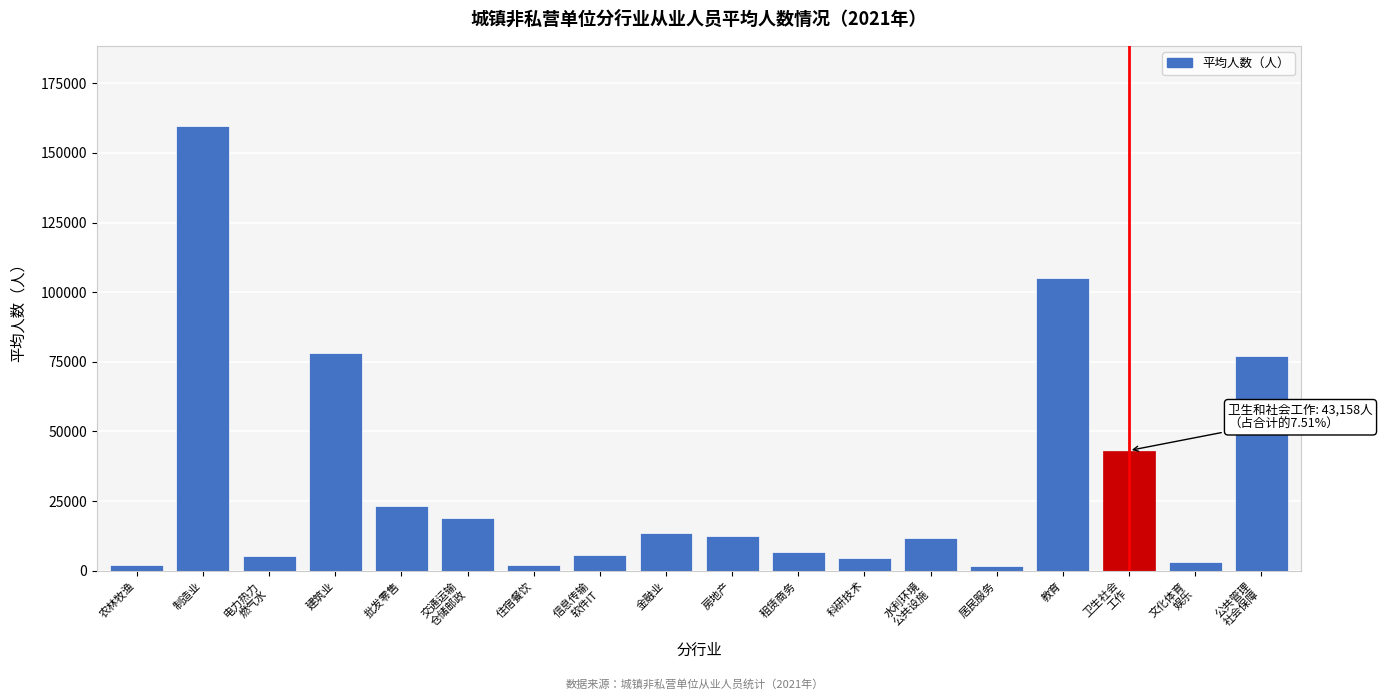

What is the difference between the maximum and minimum values?

157886